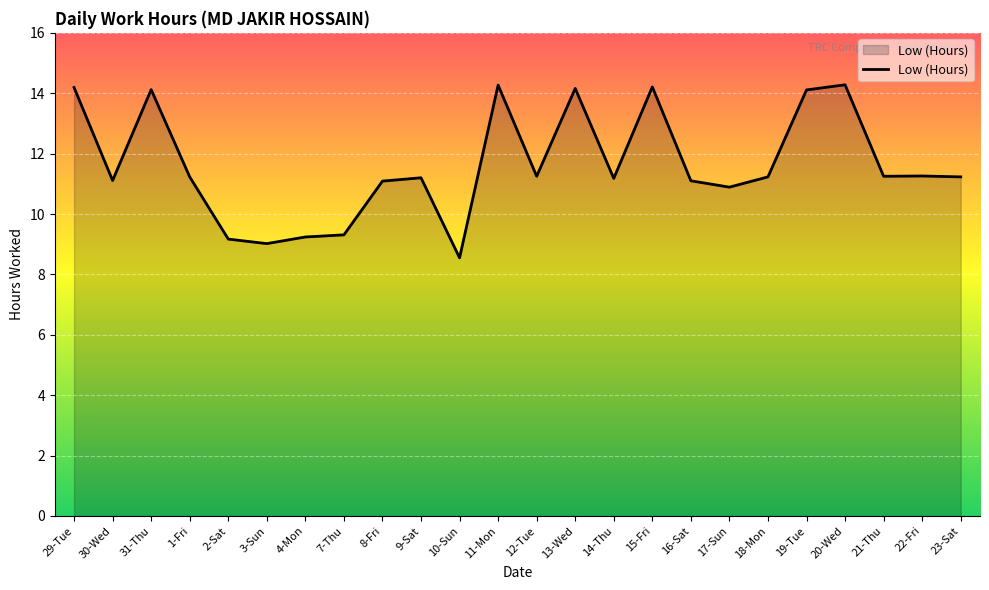

True or false: the data shows 7.6 at 11-Mon.

False